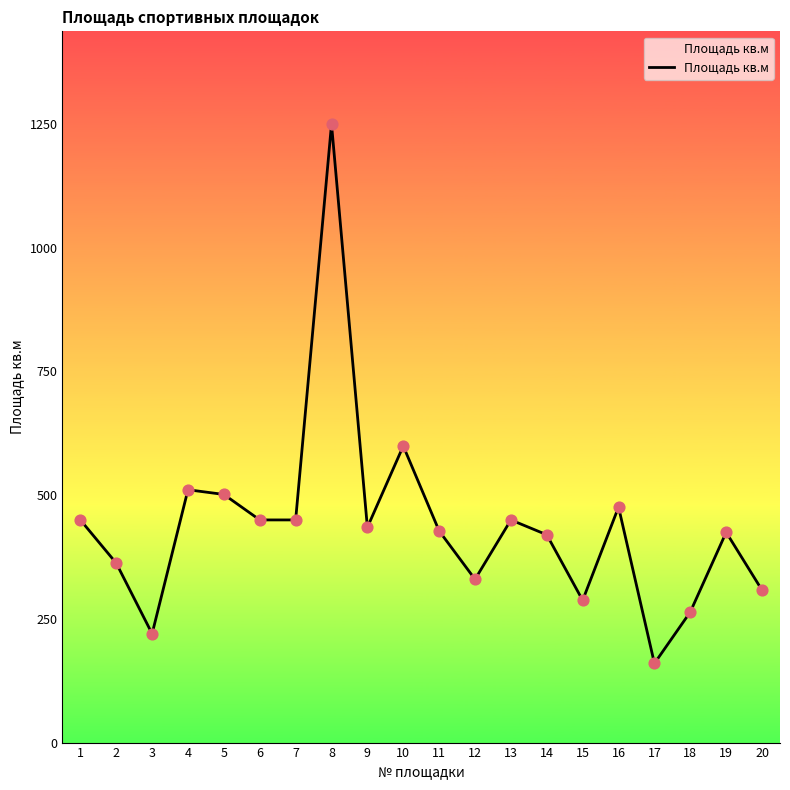

What is the change in value from 13 to 19?

-25.0